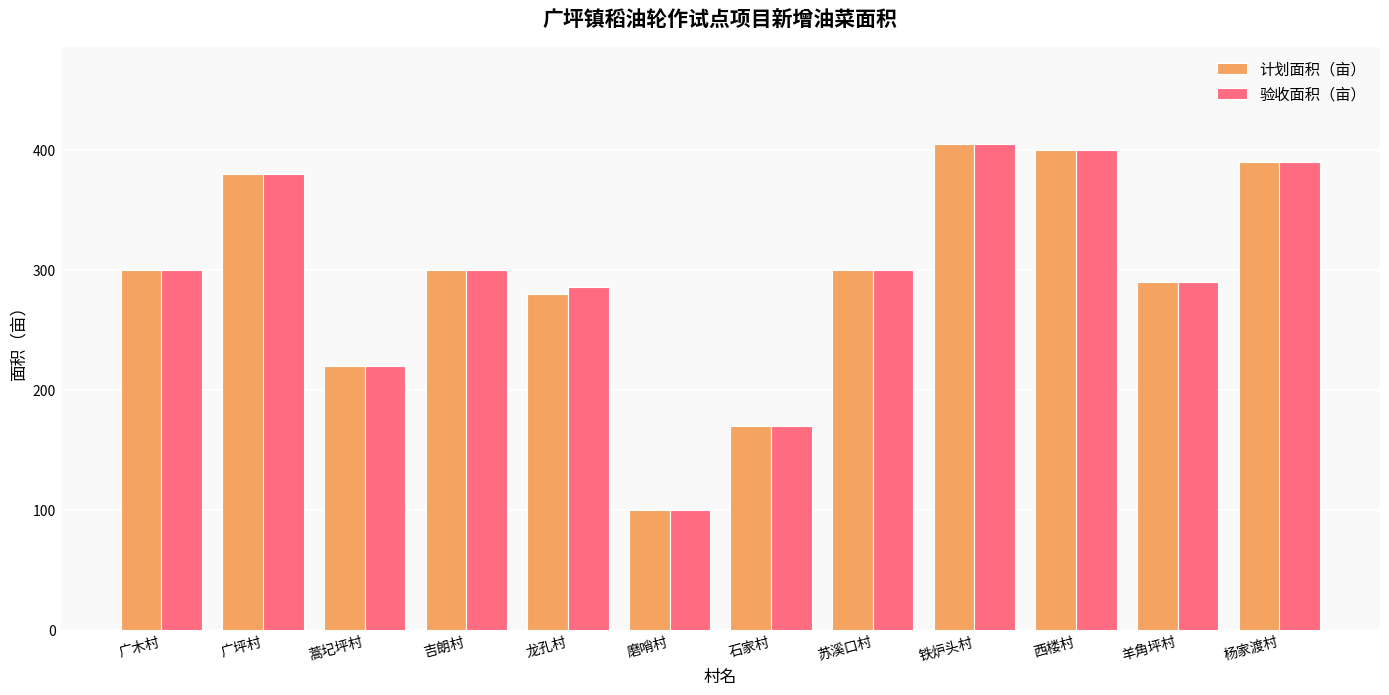

What is the maximum value for 计划面积（亩）?

404.9